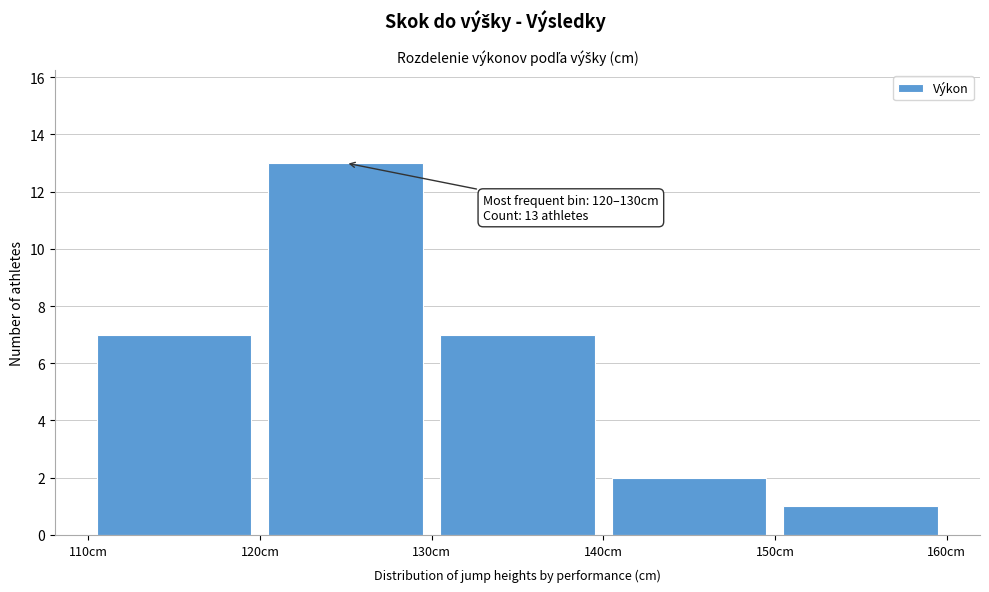

Over which range of the x-axis is the bar tallest?

120 to 130